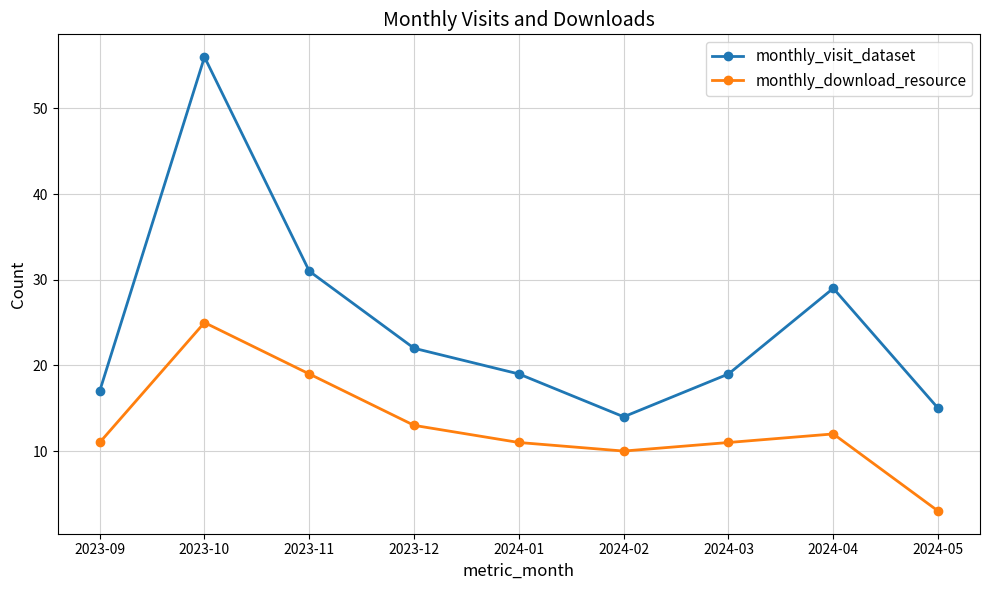

At which category is the sum across all series the highest?

2023-10